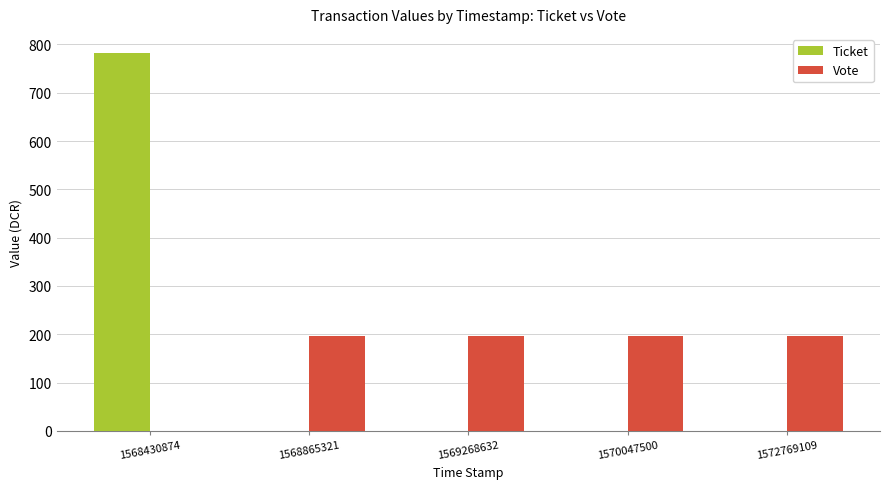

Does the chart contain stacked bars?

No